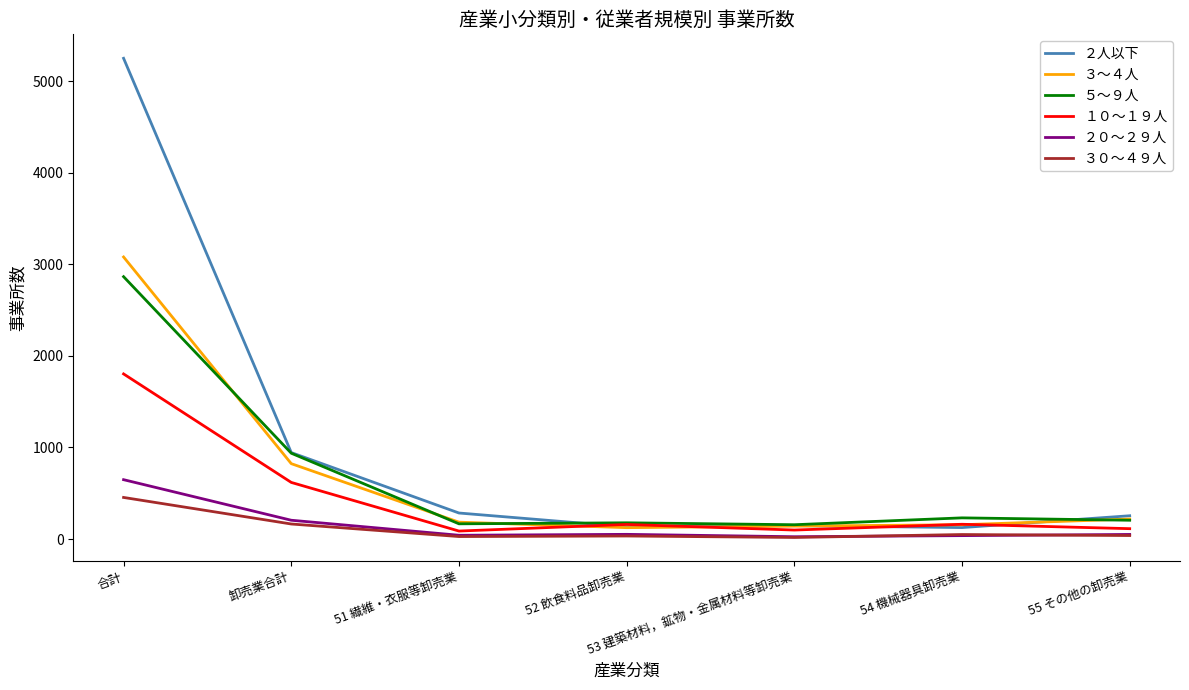

What is the spread (max minus min) of values at 合計?

4796